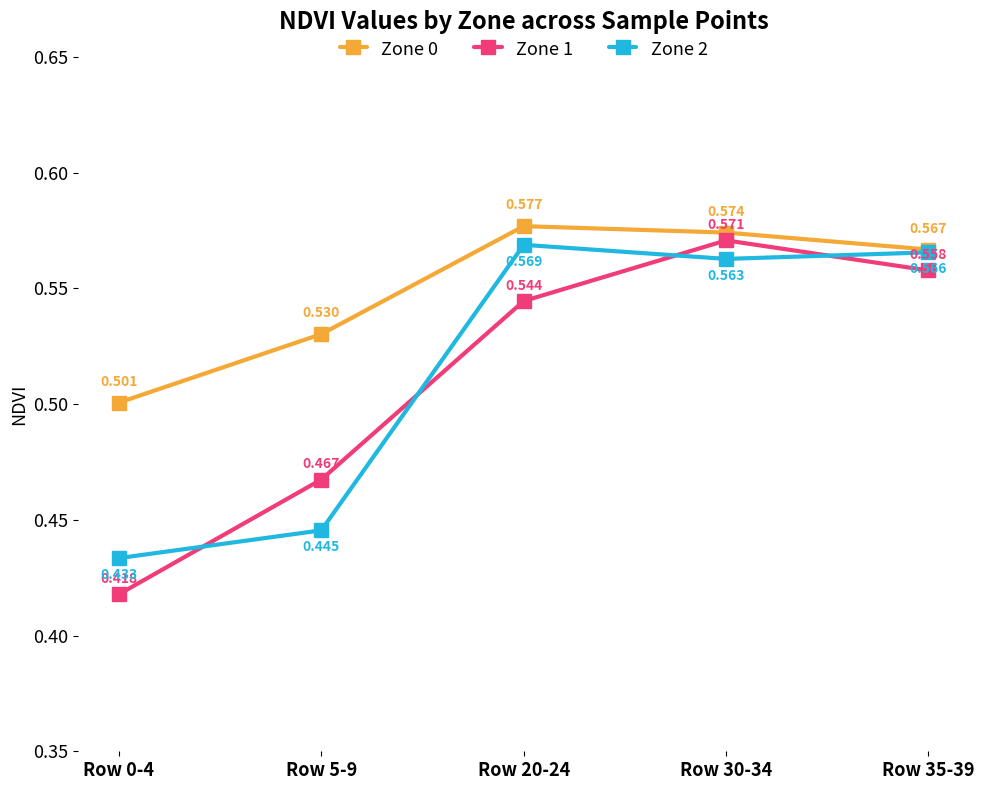

What is the label of the 1st point from the right?

Row 35-39